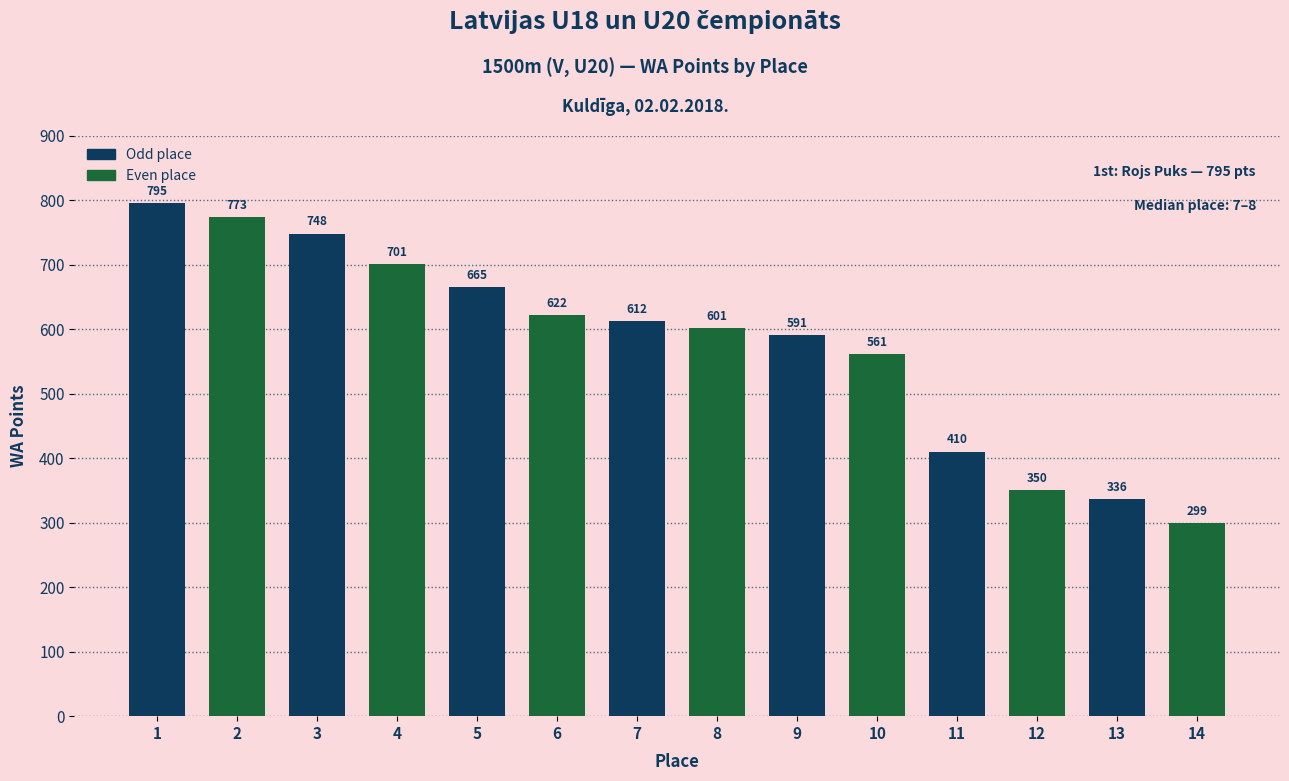

What is the difference between the maximum and minimum values?

496